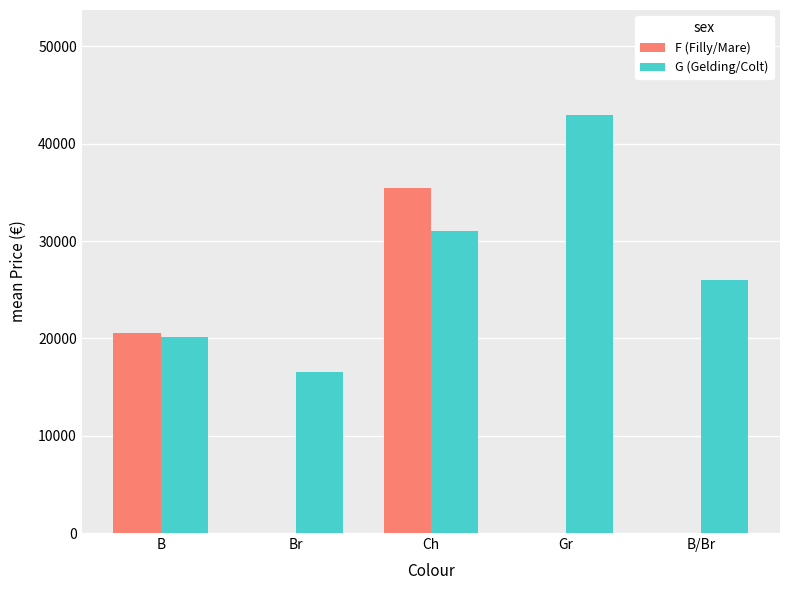

Reading left to right, what are all the values shown in this chart?

F (Filly/Mare): 20562.5	0.0	35500.0	0.0	0.0
G (Gelding/Colt): 20125.0	16500.0	31000.0	43000.0	26000.0